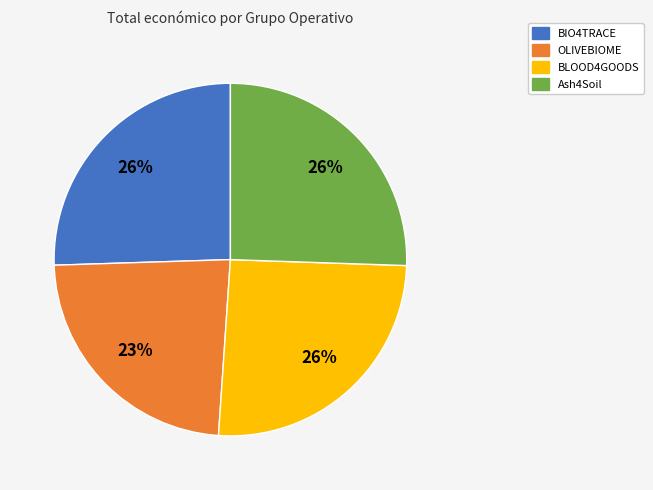

To the nearest percent, what is the average slice percentage?

25%